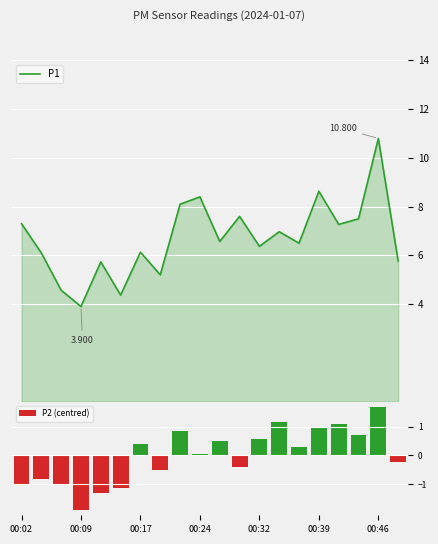

What is the difference between the second highest and second lowest values in the P1 series?

4.3